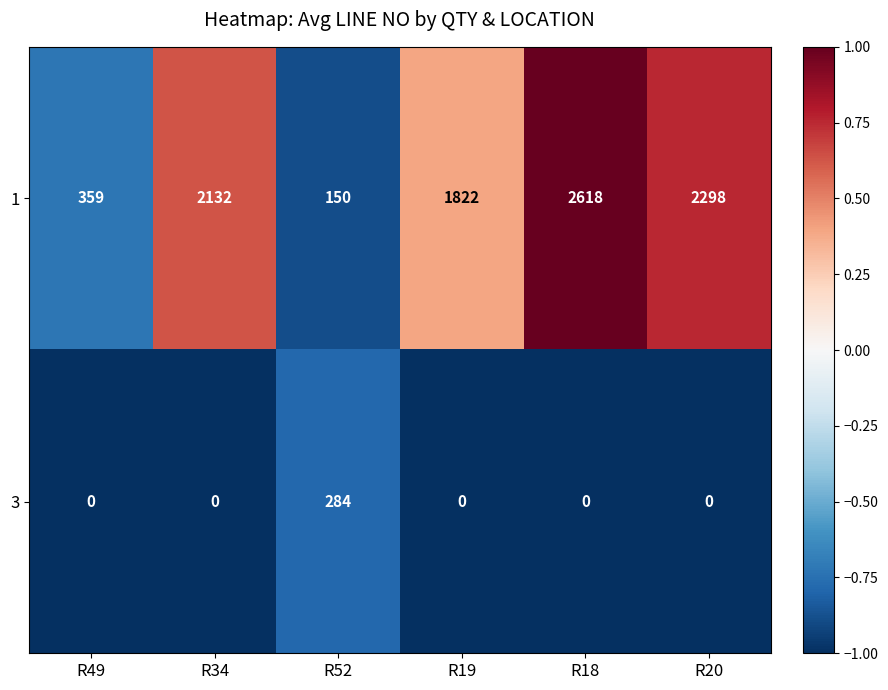

Reading left to right, transcribe all the data shown in this chart.

1: R49=359	R34=2132	R52=150	R19=1822	R18=2618	R20=2298
3: R49=0	R34=0	R52=284	R19=0	R18=0	R20=0